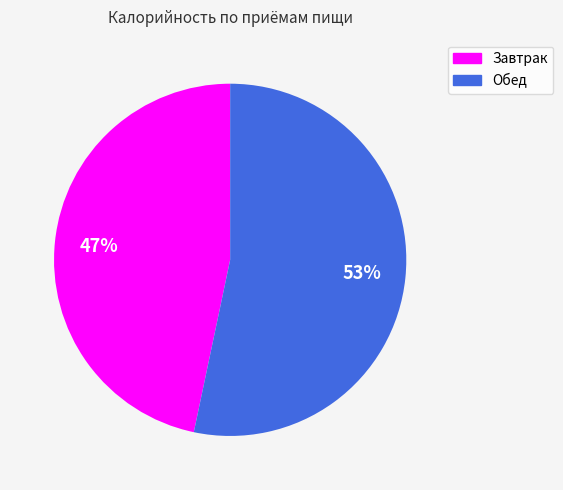

Which has a higher value, Завтрак or Обед?

Обед